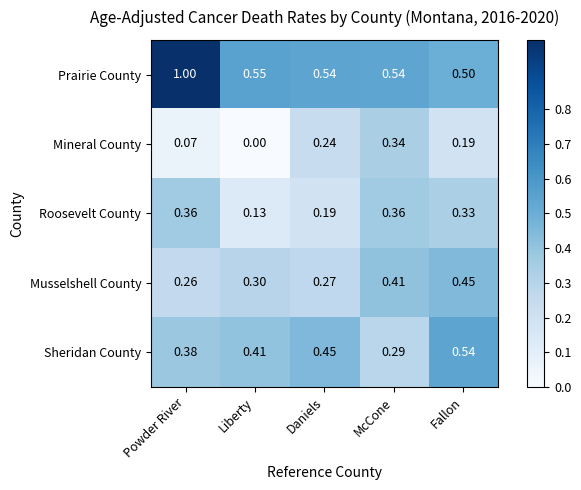

At which label does Sheridan County reach its minimum?

McCone